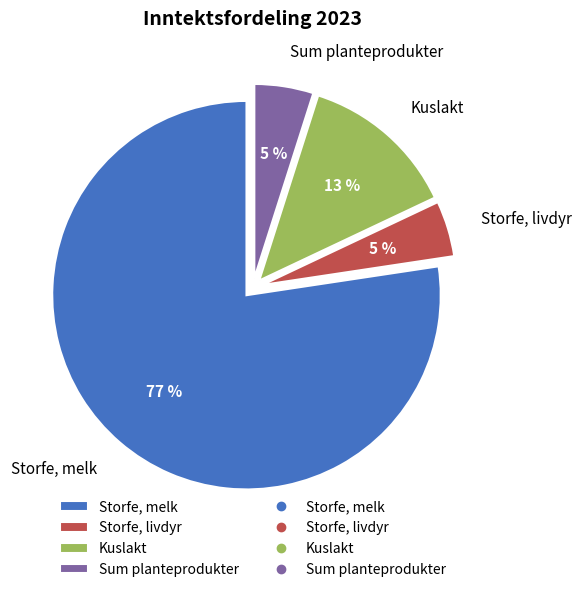

Combined, do Kuslakt and Storfe, melk account for over 50%?

Yes